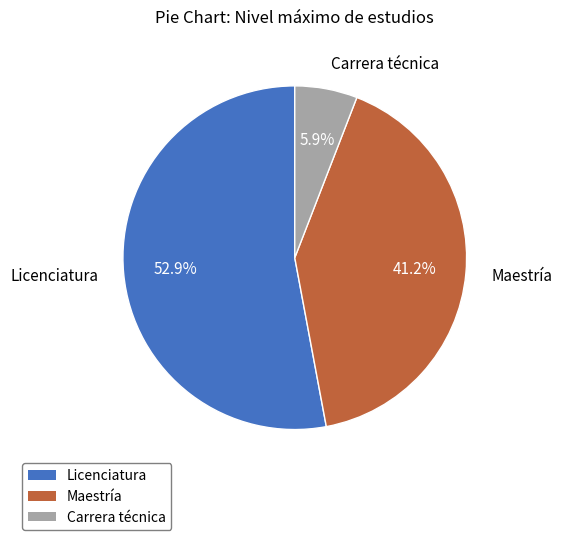

To the nearest percent, what is the combined percentage of Maestría and Carrera técnica?

47%